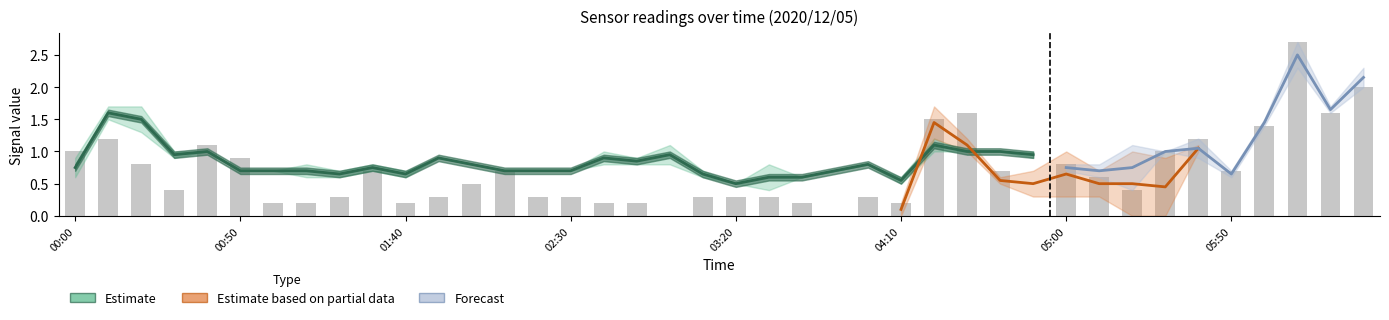

What position from the right is 2020/12/05 03:00?

22